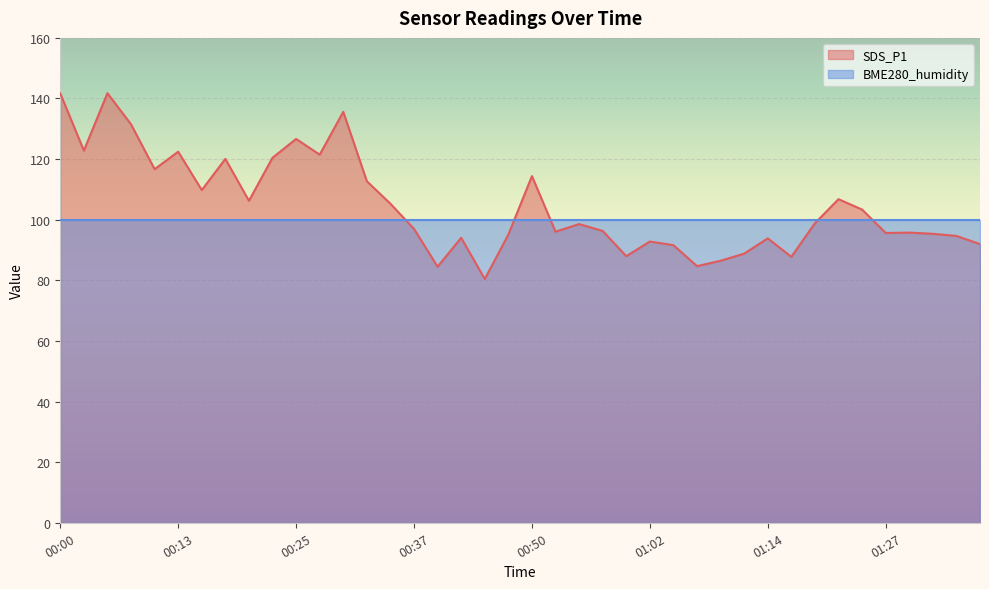

Approximately how many times larger is the value at 00:40 compared to 01:07?

1.0